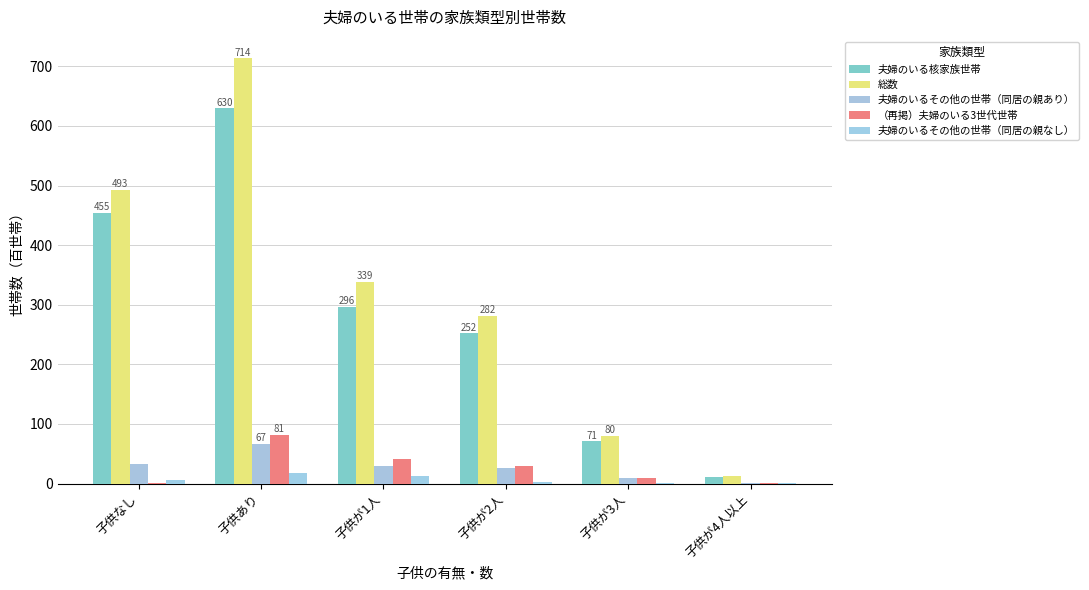

At 子供が4人以上, list the series in order from largest to smallest.

総数, 夫婦のいる核家族世帯, （再掲）夫婦のいる3世代世帯, 夫婦のいるその他の世帯（同居の親あり）, 夫婦のいるその他の世帯（同居の親なし）